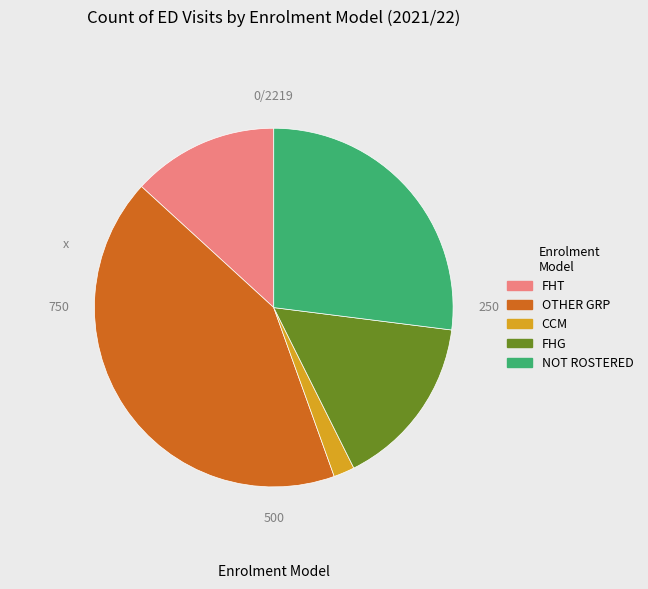

Which slice is the smallest?

CCM